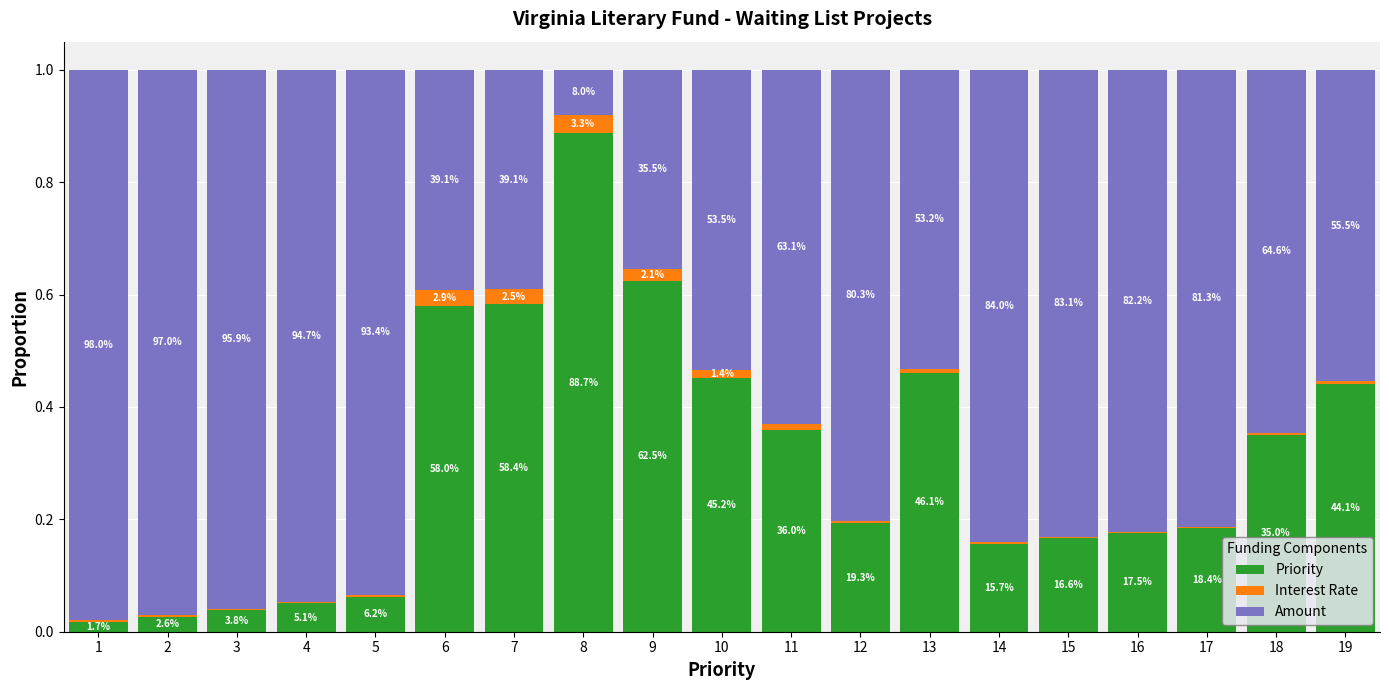

What are all the series names shown in the legend?

Priority, Interest Rate, Amount